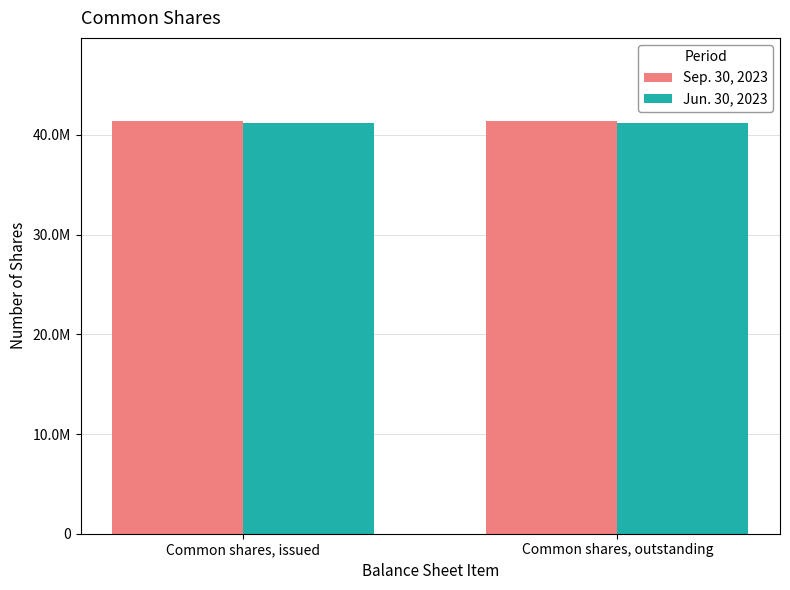

Which category has the lowest value across all series?

Common shares, issued